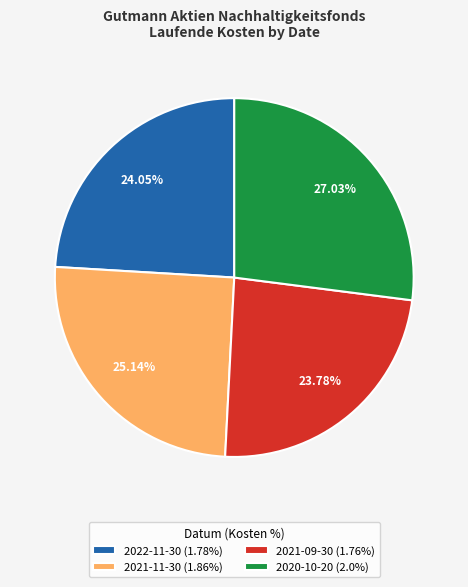

Between 2022-11-30 (1.78%) and 2021-11-30 (1.86%), which is larger?

2021-11-30 (1.86%)